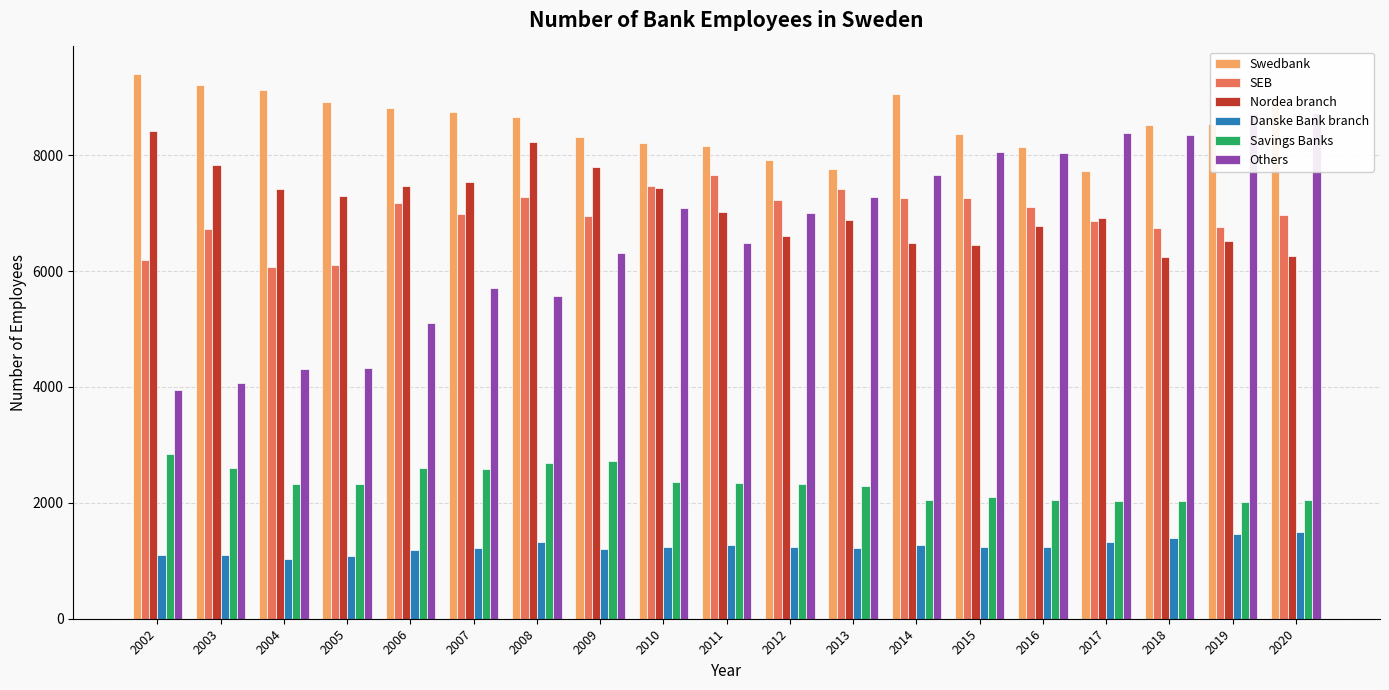

What is the difference between the maximum and second lowest values in the Nordea branch series?

2158